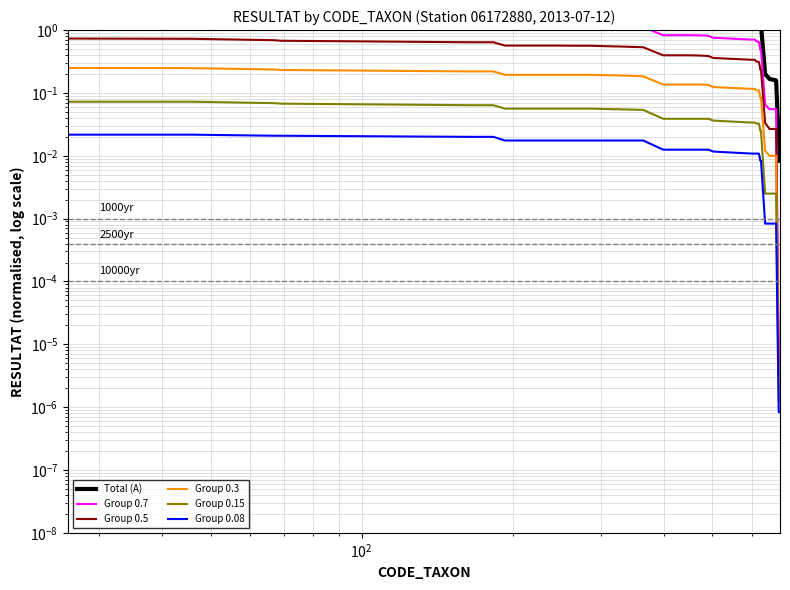

Which series has the largest total across all categories?

Total (A)